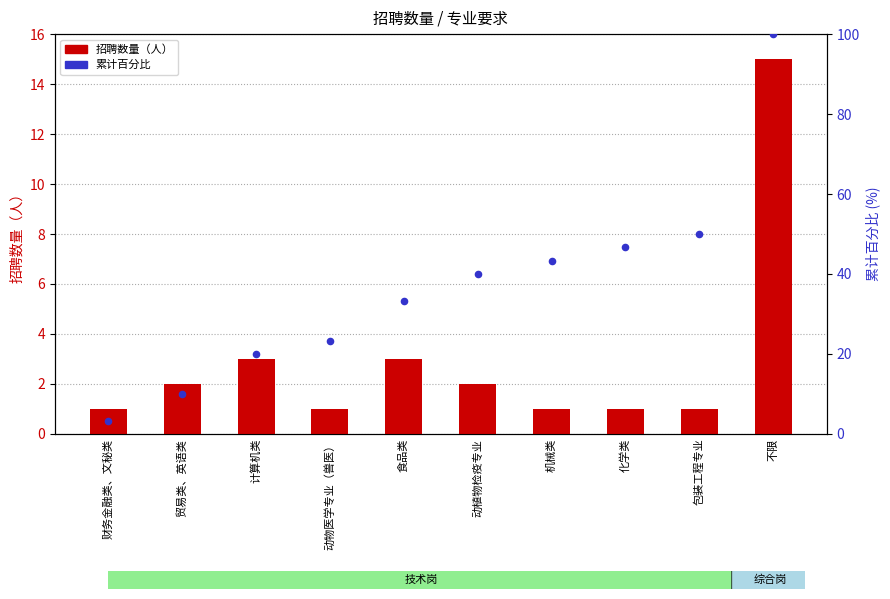

Which series has the widest spread of Y values?

累计百分比